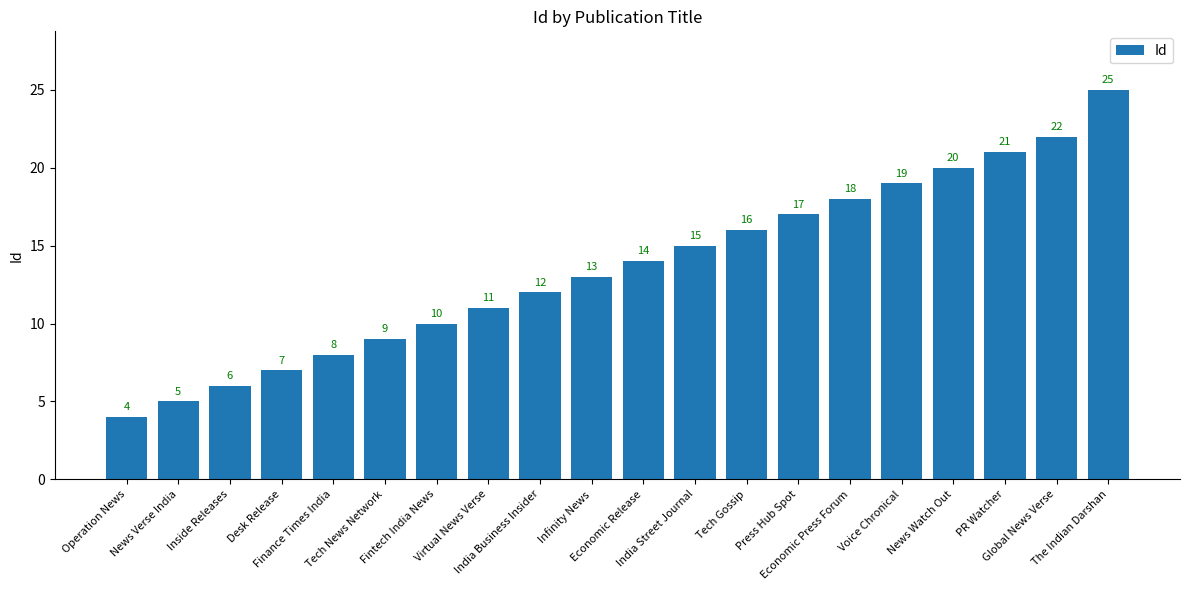

Between Virtual News Verse and India Street Journal, which is larger?

India Street Journal